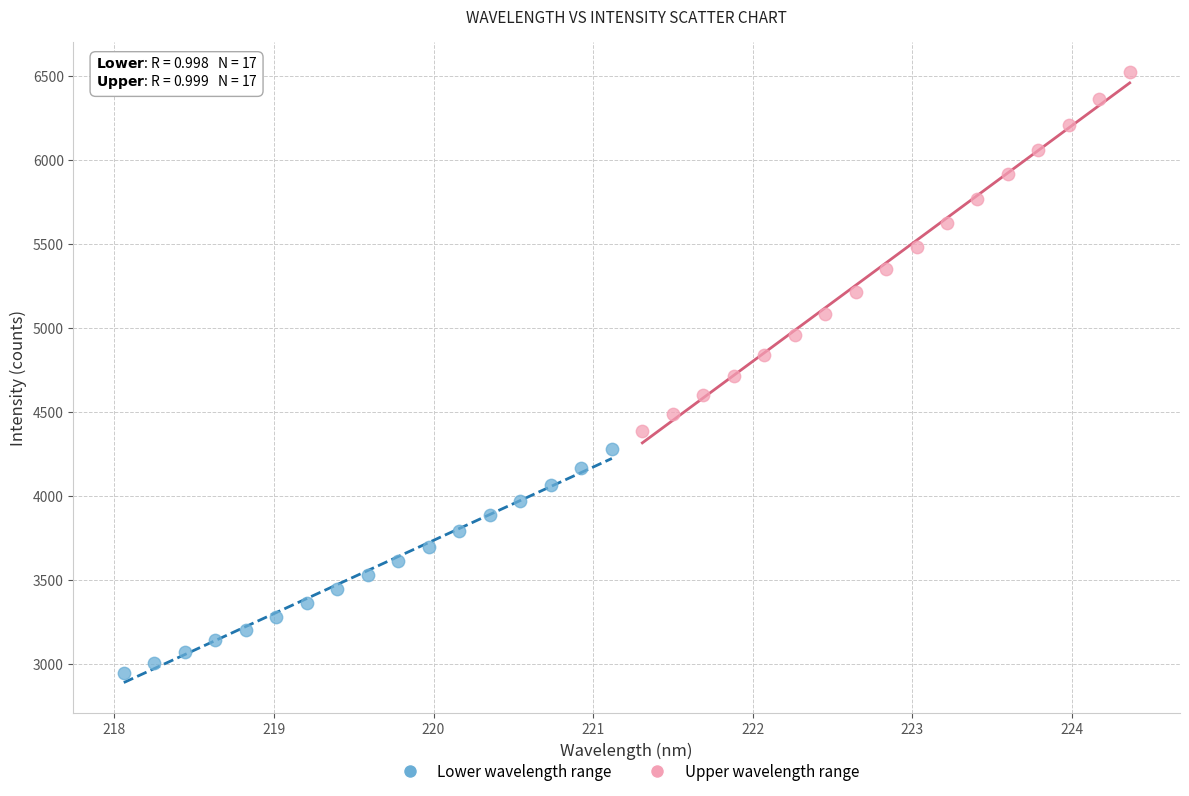

Which series contains the highest Y value?

Upper wavelength range